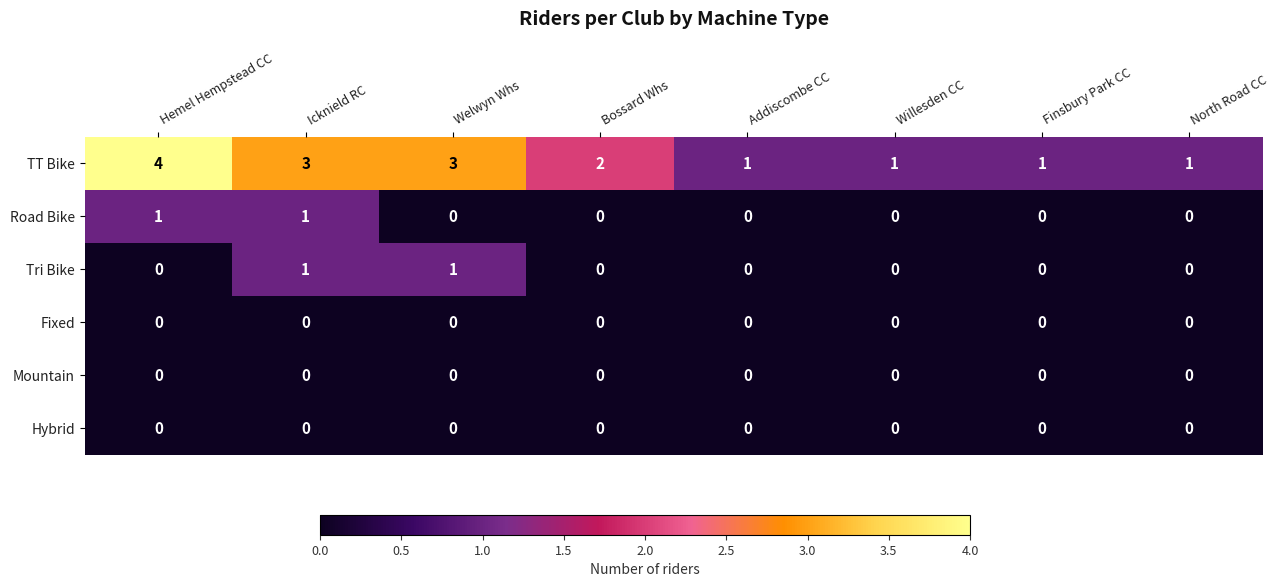

The value of TT Bike at Icknield RC is 4. True or false?

False